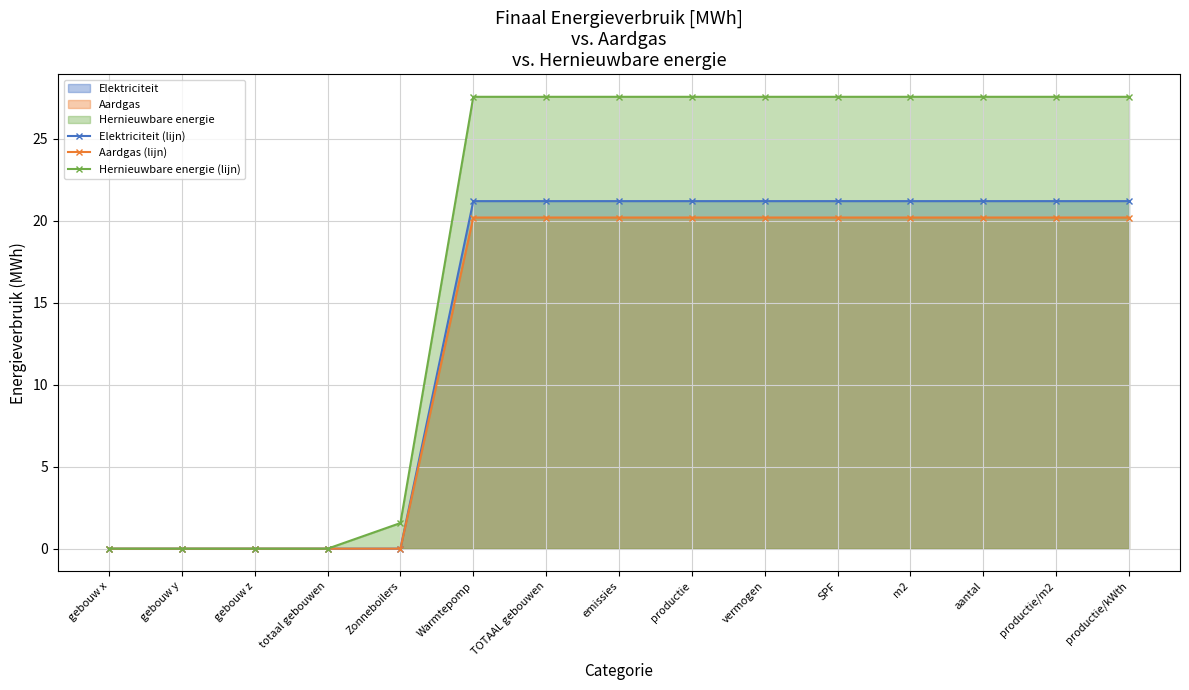

Which label corresponds to the smallest value in the chart?

gebouw x